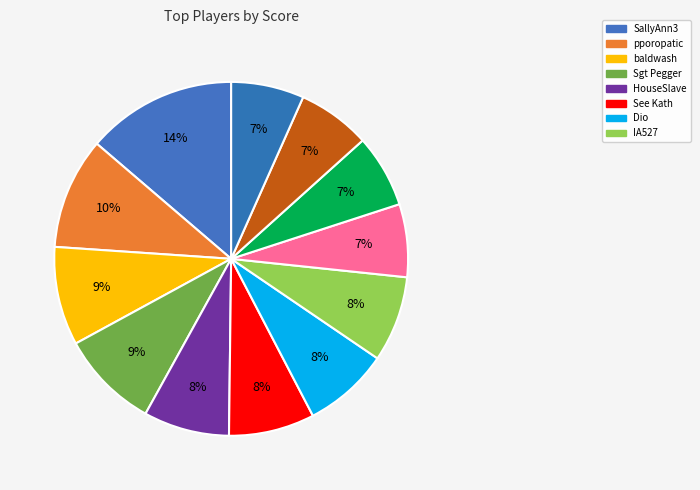

How many segments does this pie chart have?

12